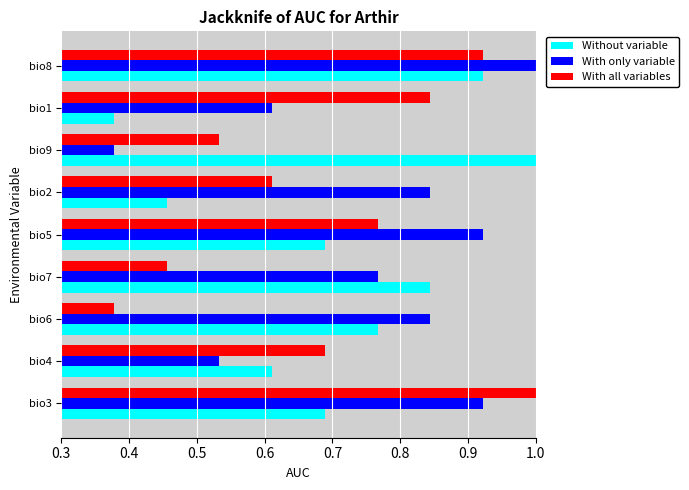

At how many categories does at least one series exceed 0?

9